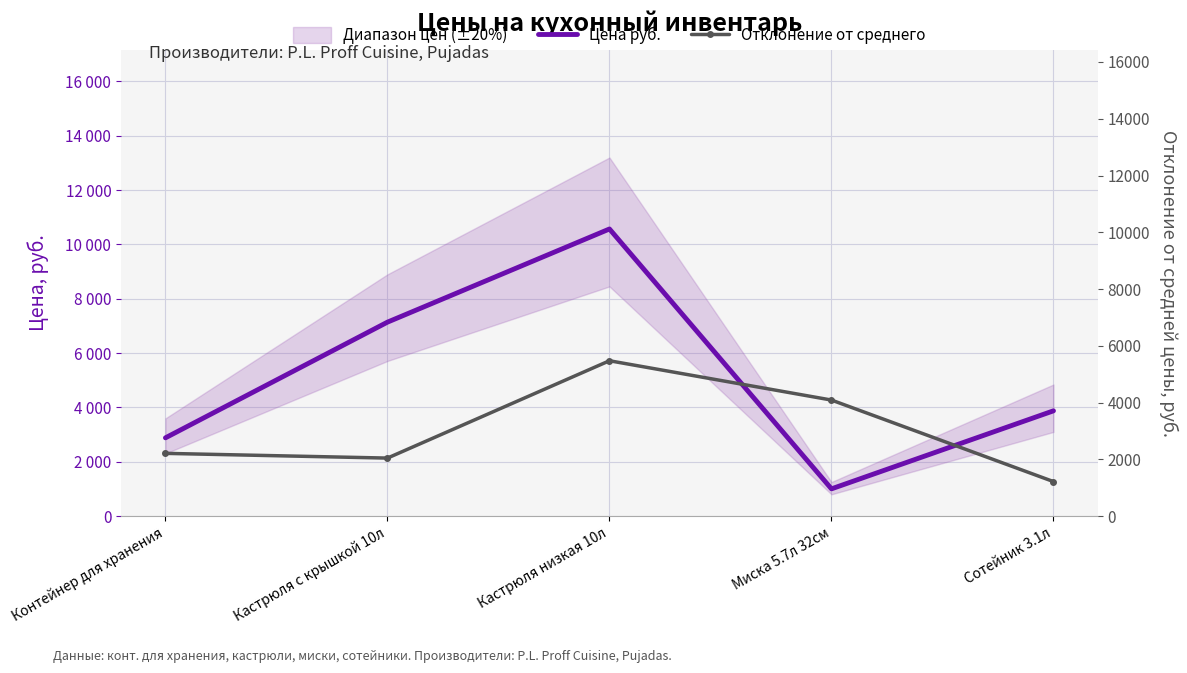

Between Кастрюля низкая 10л and Сотейник 3.1л, which series saw the biggest shift?

Цена руб.